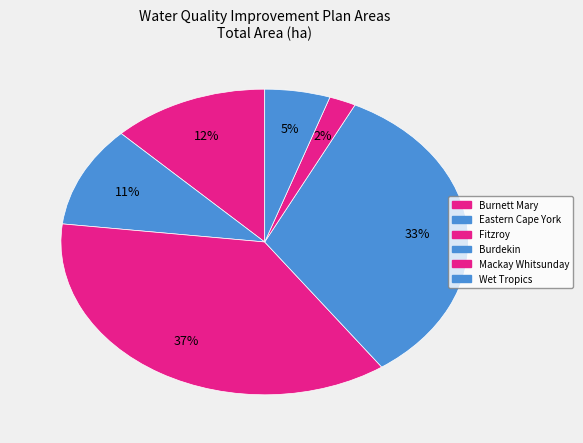

Which has a higher value, Burnett Mary or Wet Tropics?

Burnett Mary